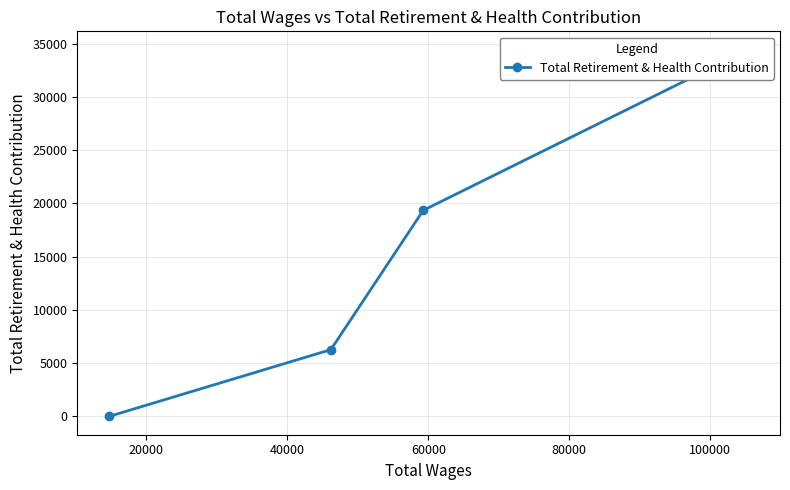

How many lines are shown in the chart?

1